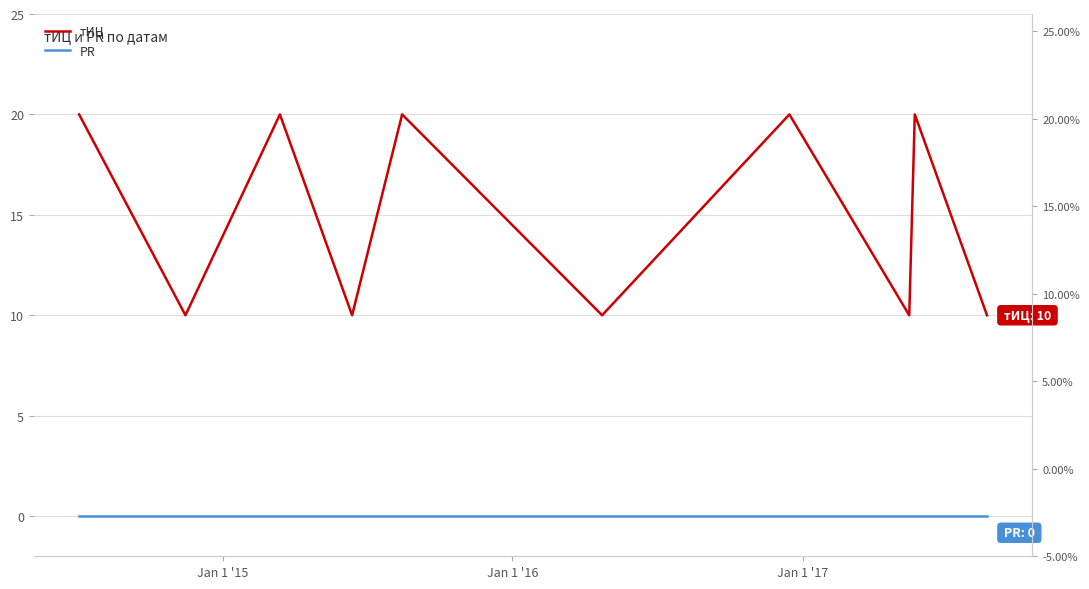

Does the chart have visible grid lines?

Yes